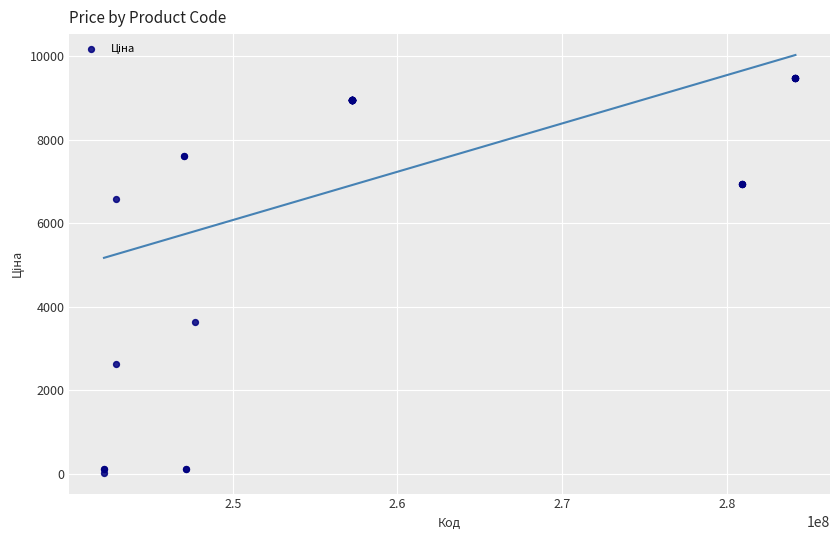

What Y value in the scatter plot is closest to 4756?

3646.5